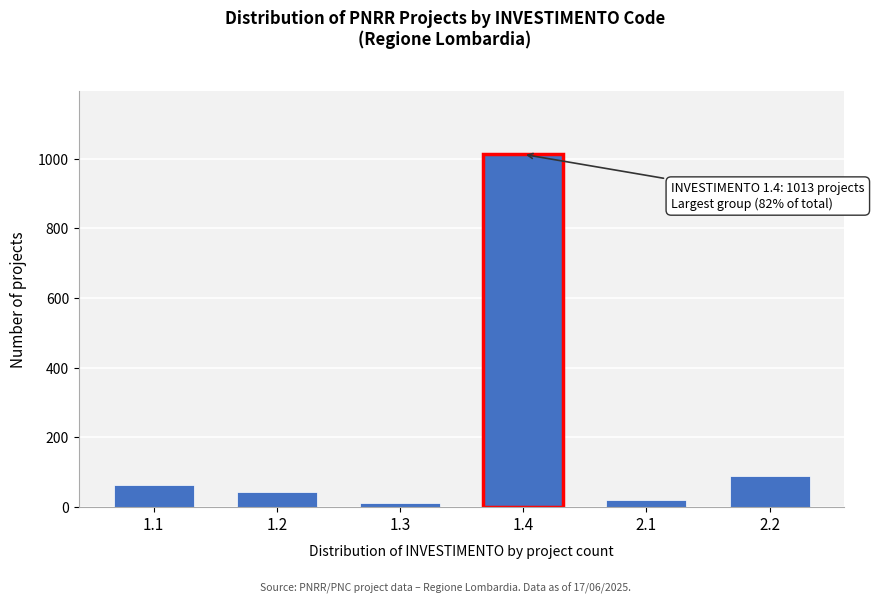

Reading right to left, what are all the values shown in this chart?

87	18	1013	11	43	62